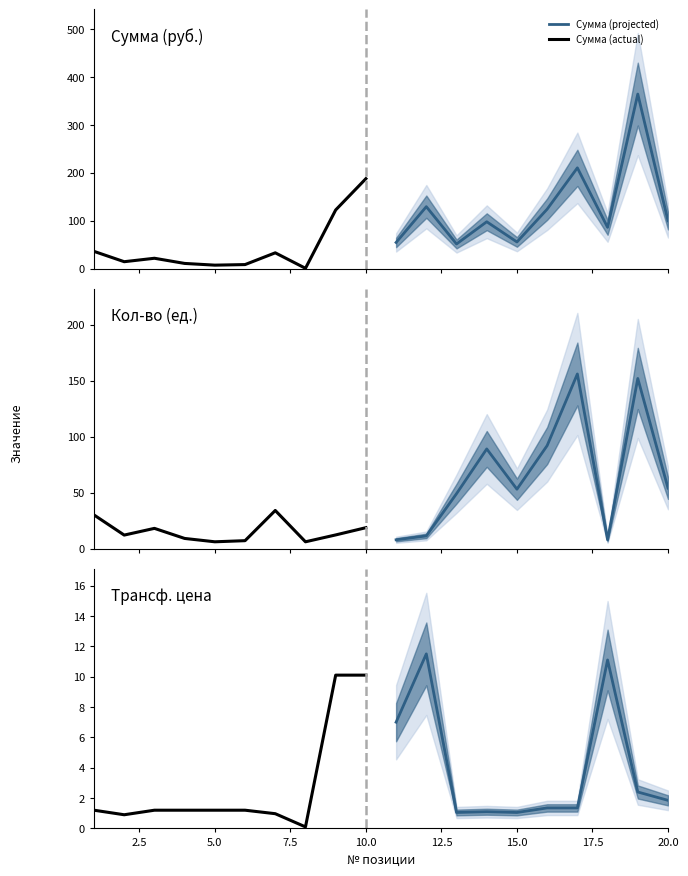

Which series has the largest range (max minus min)?

Сумма (projected)